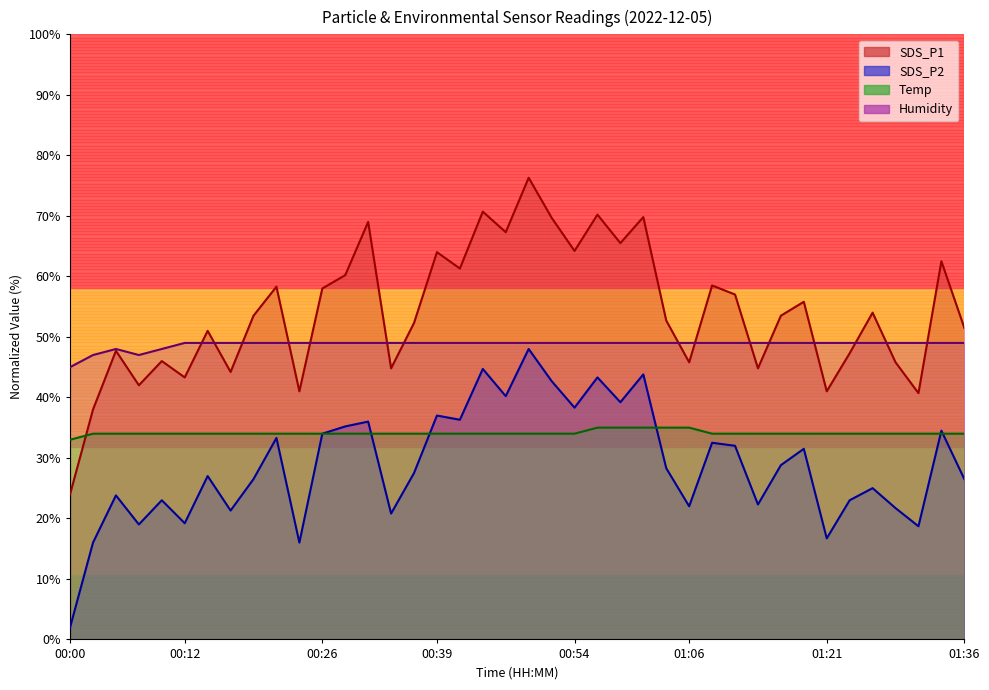

What is the difference between the maximum and minimum values in the Humidity series?

4.0